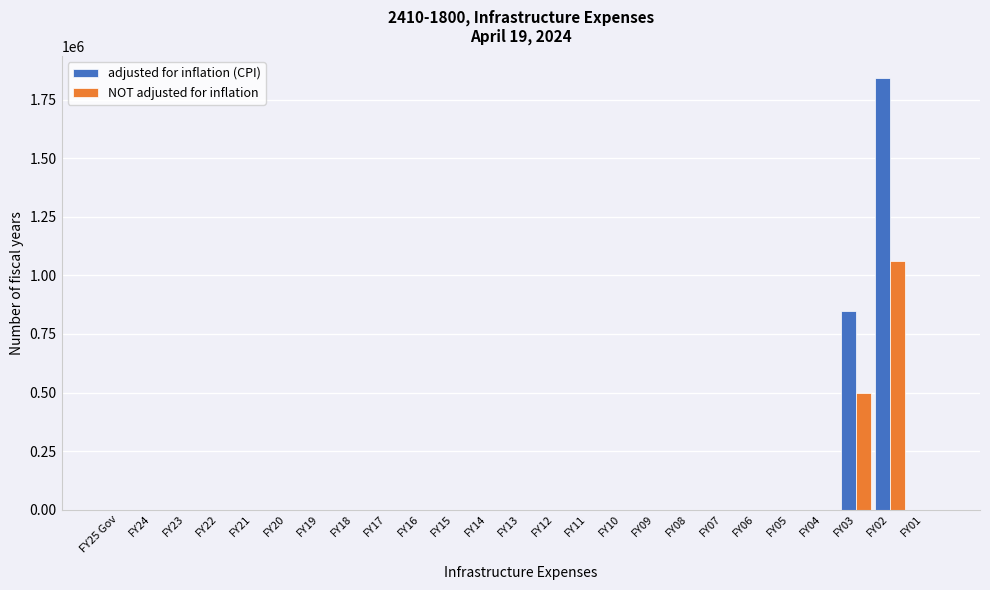

At which category is the sum across all series the highest?

FY02